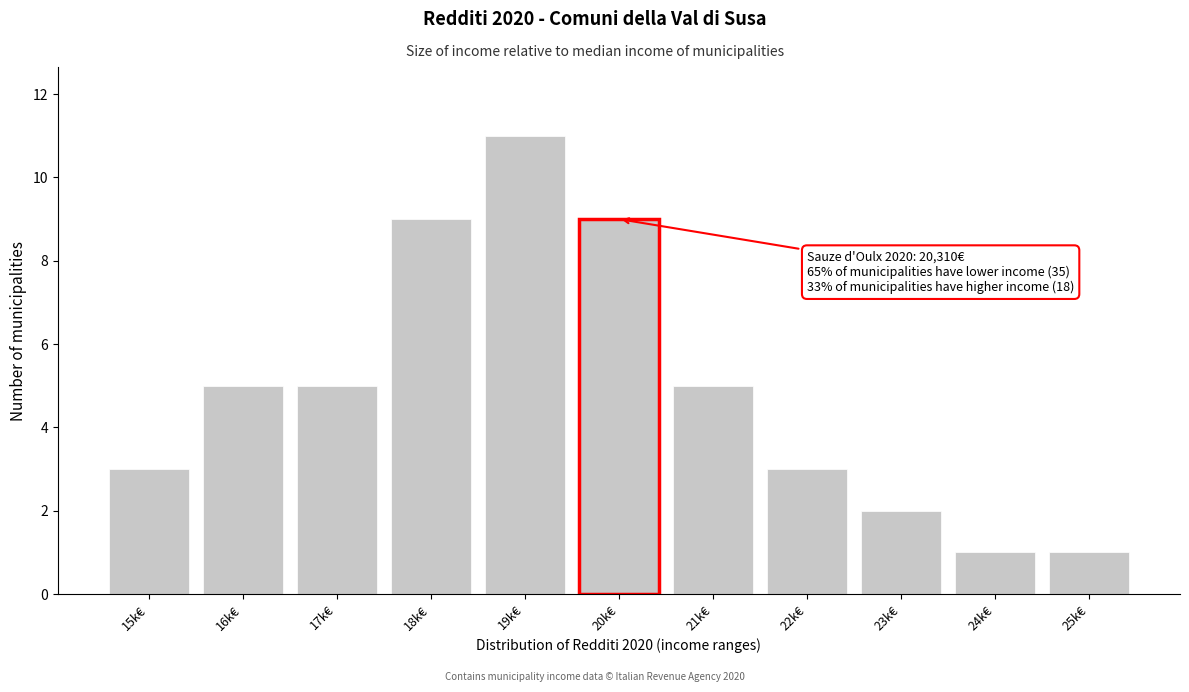

Reading left to right, extract all data points from this chart.

15k€=3	16k€=5	17k€=5	18k€=9	19k€=11	20k€=9	21k€=5	22k€=3	23k€=2	24k€=1	25k€=1